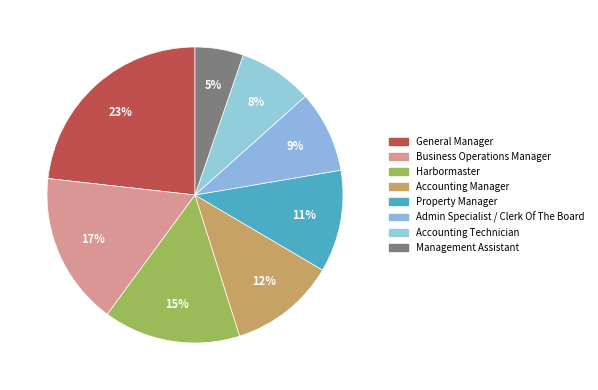

What percentage is NOT represented by Accounting Manager?

88.3%